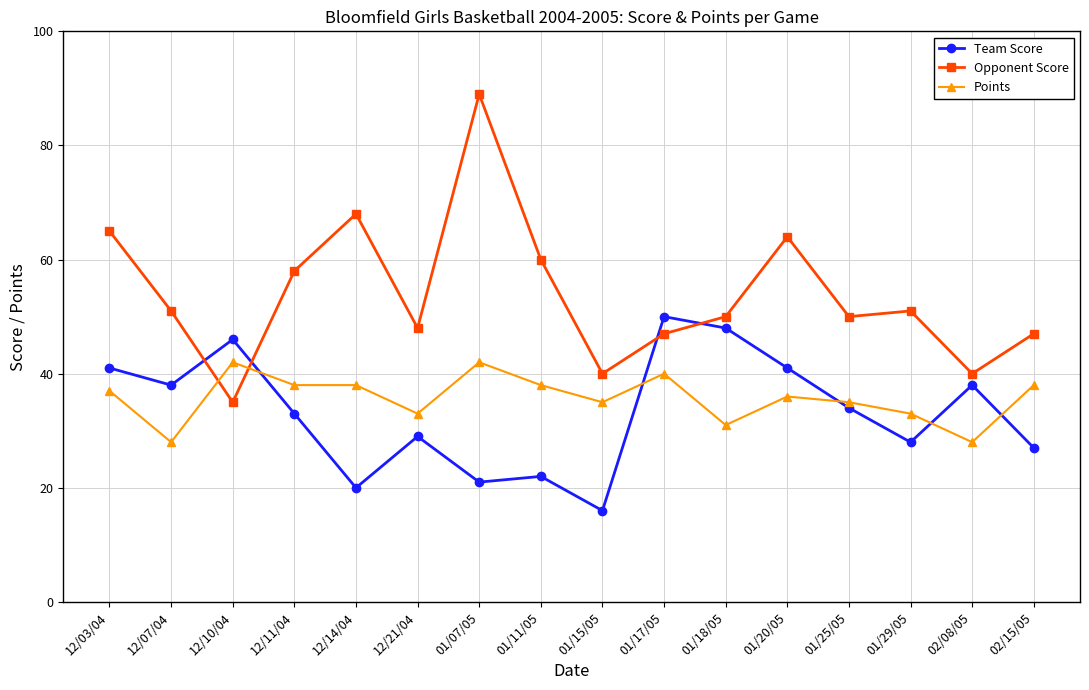

True or false: Team Score and Opponent Score intersect in this chart.

True